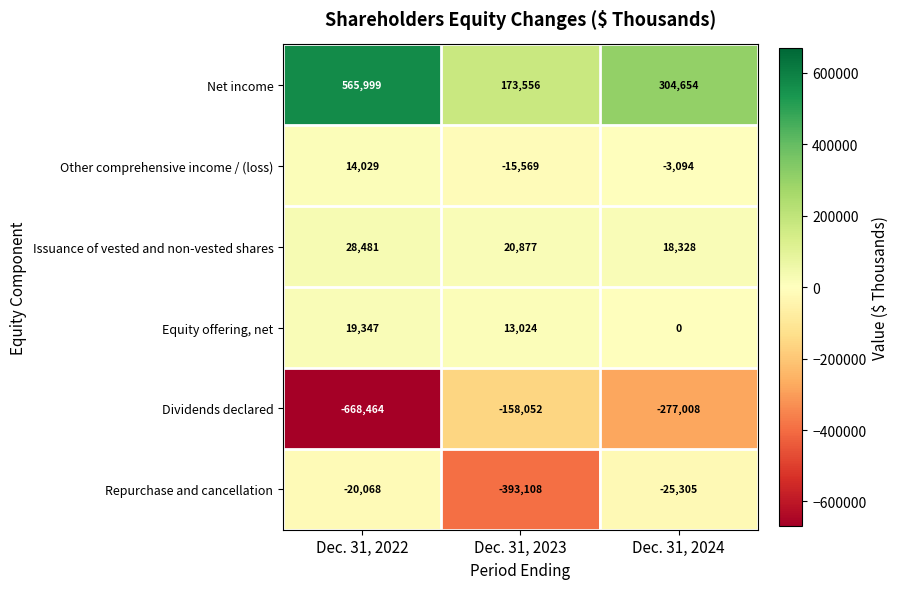

What is the approximate value of Net income at Dec. 31, 2023, to the nearest 50?

173550